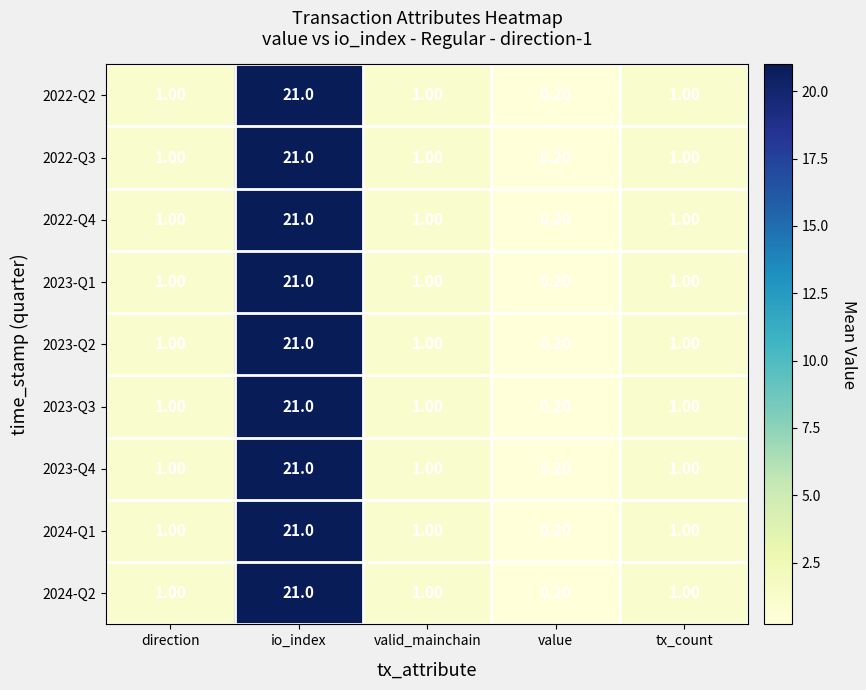

Which category has the lowest value in the 2022-Q4 series?

value